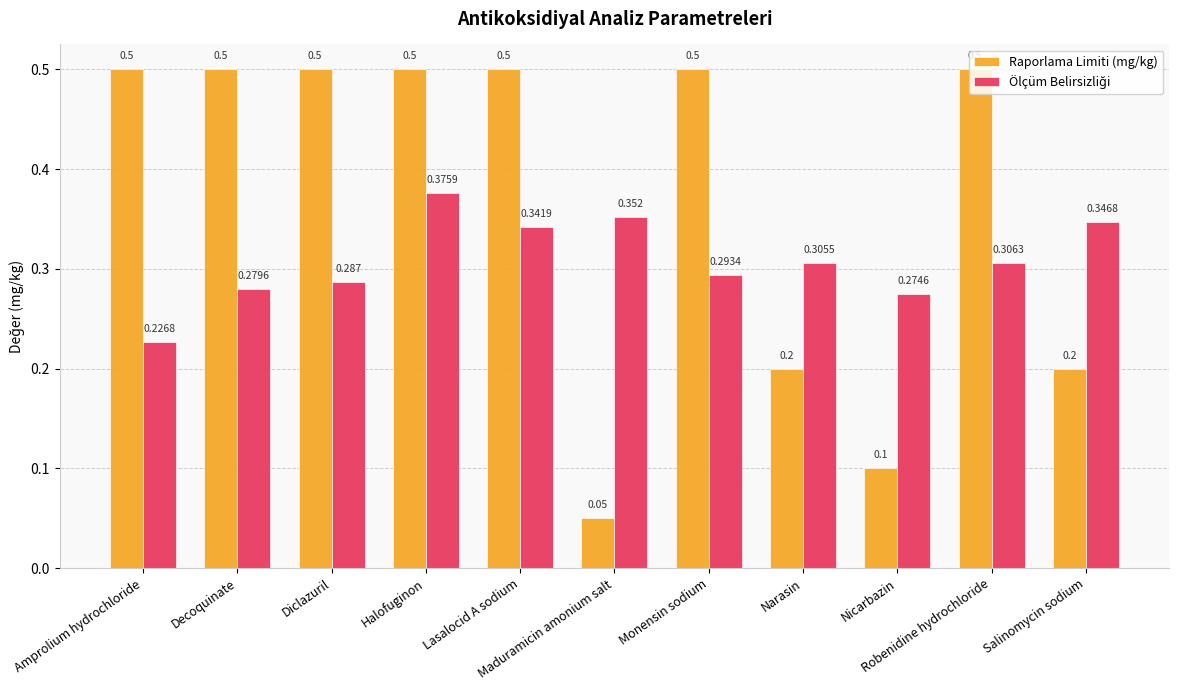

Which series has the widest spread of values?

Raporlama Limiti (mg/kg)